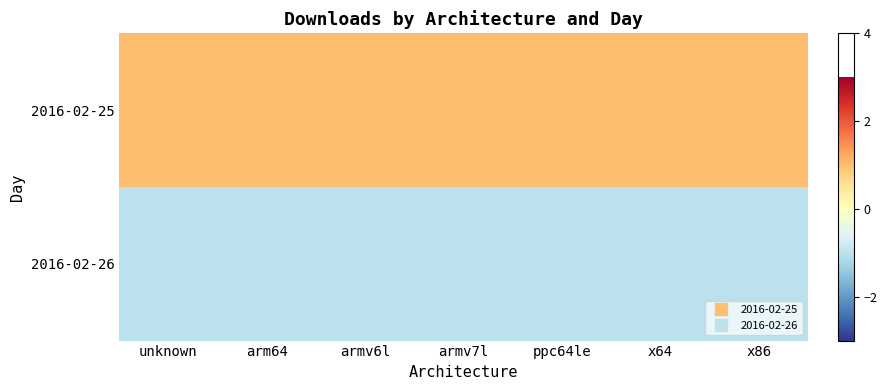

Reading left to right, transcribe all the data shown in this chart.

2016-02-25: unknown=1	arm64=1	armv6l=1	armv7l=1	ppc64le=1	x64=1	x86=1
2016-02-26: unknown=-1	arm64=-1	armv6l=-1	armv7l=-1	ppc64le=-1	x64=-1	x86=-1